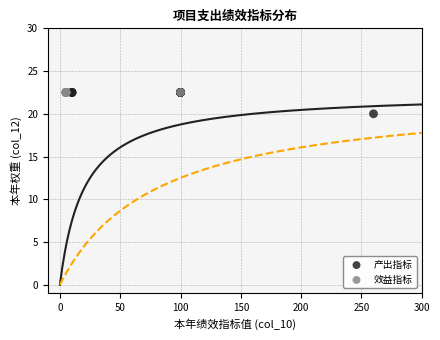

Which series reaches the minimum Y coordinate?

产出指标